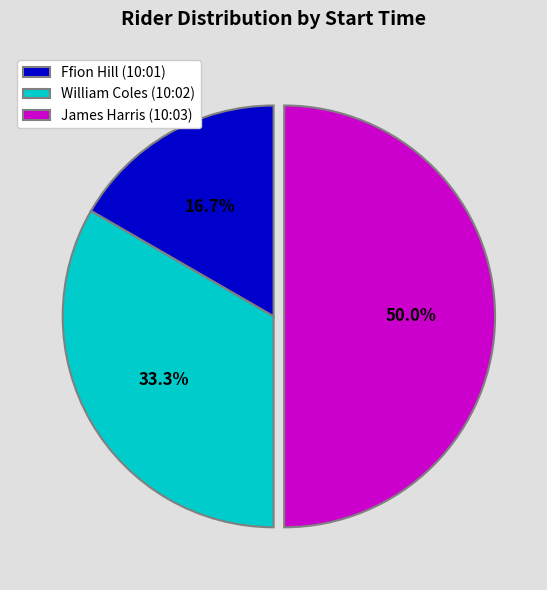

Rank the categories by value from highest to lowest.

James Harris (10:03), William Coles (10:02), Ffion Hill (10:01)